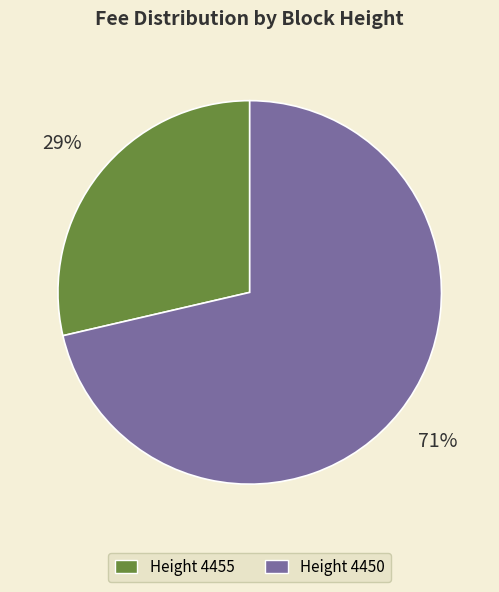

To the nearest percent, what portion does Height 4455 represent?

29%